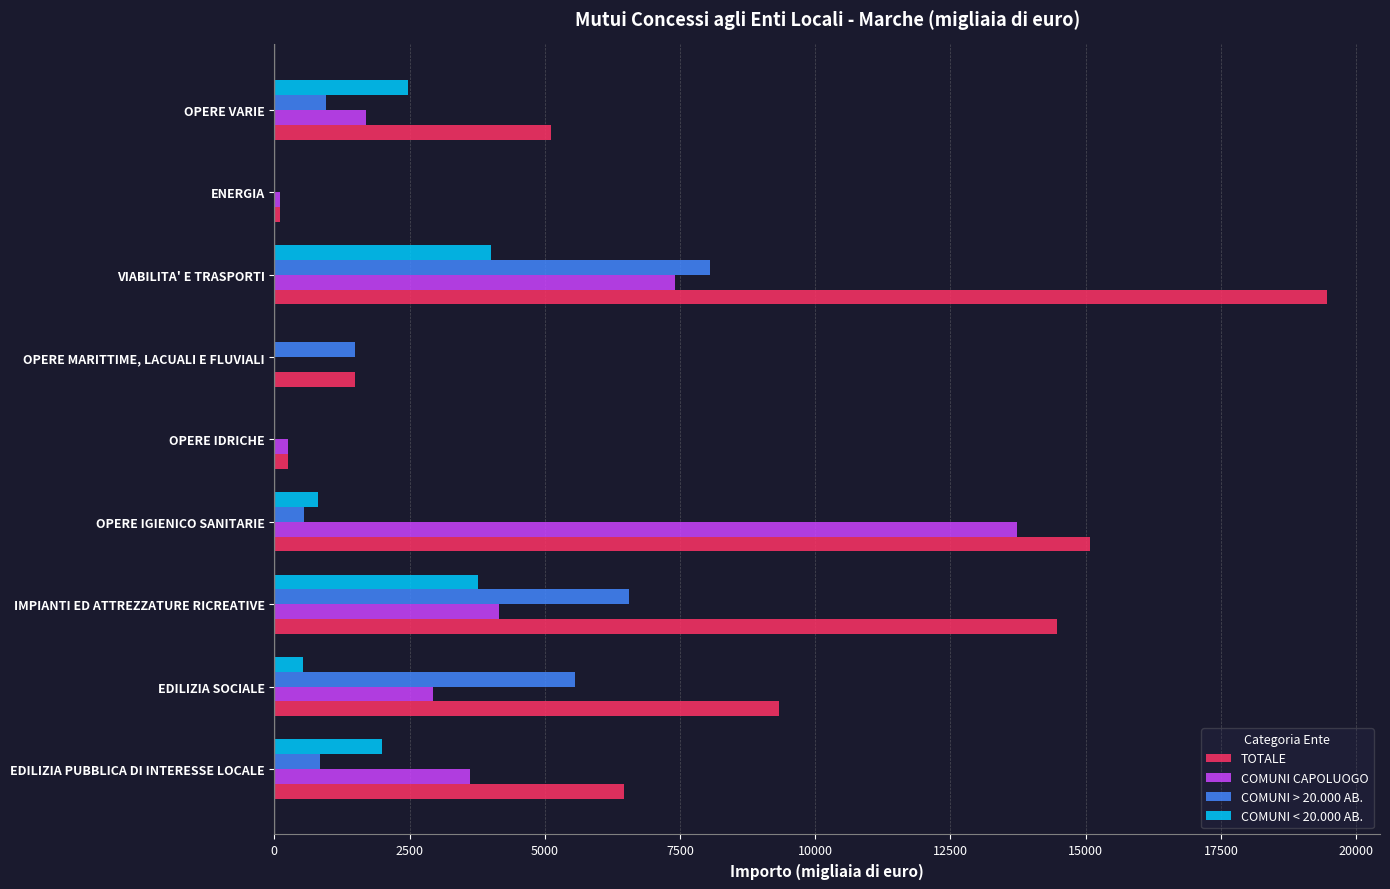

The COMUNI > 20.000 AB. series shows 0 at ENERGIA. True or false?

True